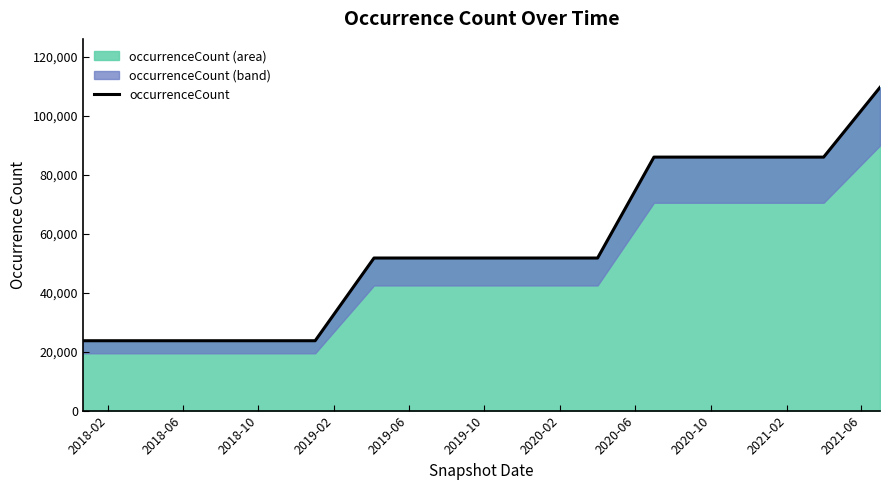

What is the minimum value for occurrenceCount (area)?

23697